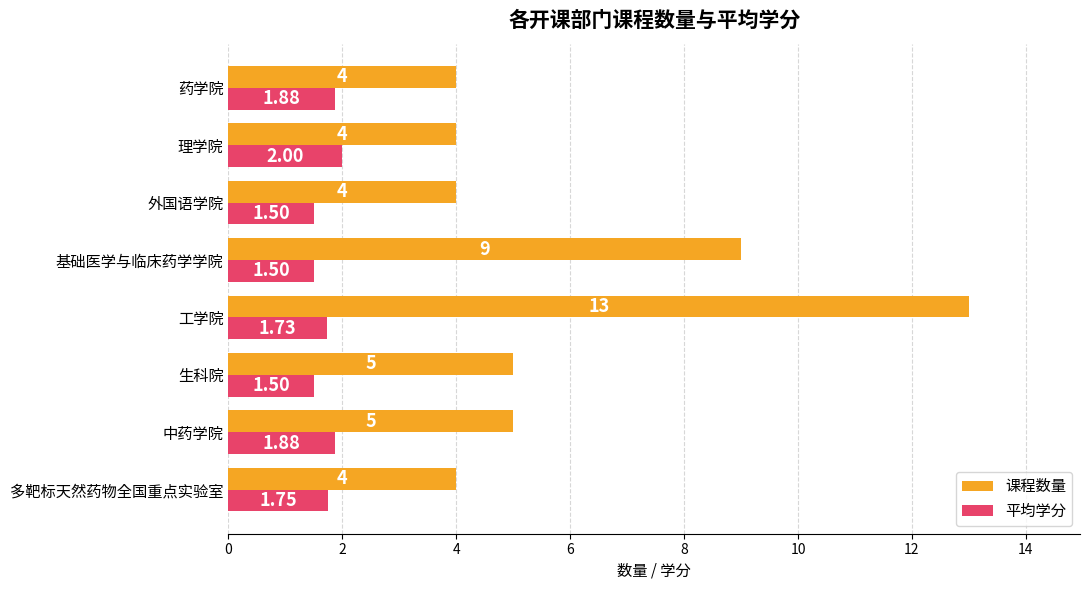

Which category has the highest value in the 平均学分 series?

理学院